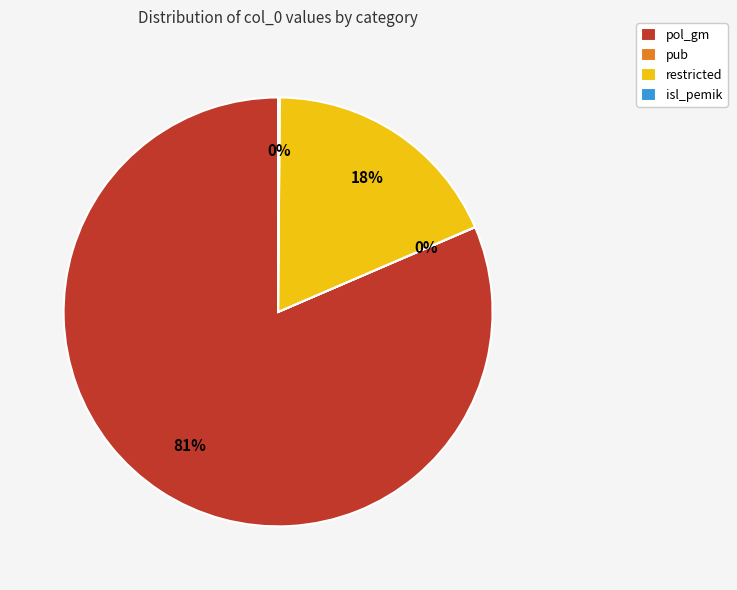

To the nearest percent, what is the average slice percentage?

25%